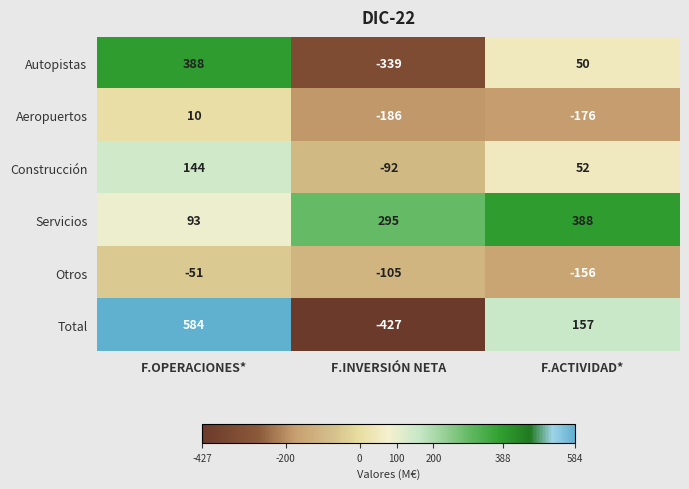

Which series has the largest range (max minus min)?

Total